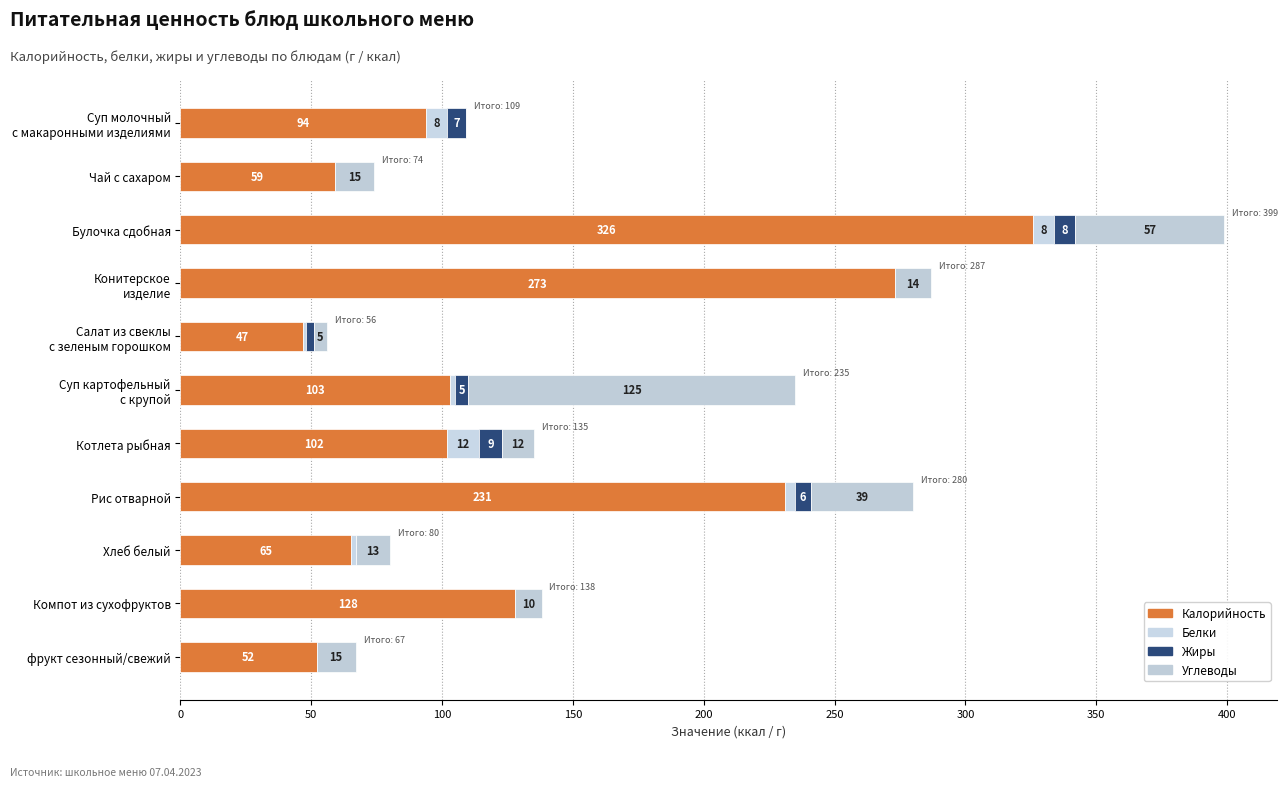

How many data points does each series have?

11